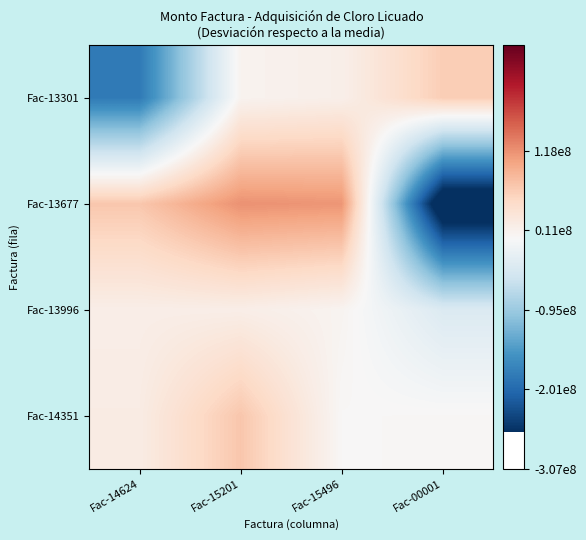

Which has a higher value, Fac-15496 or Fac-15201?

Fac-15496